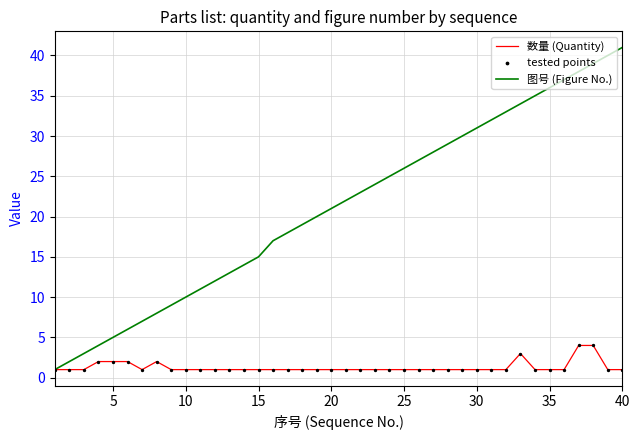

Which series has the largest total across all categories?

图号 (Figure No.)